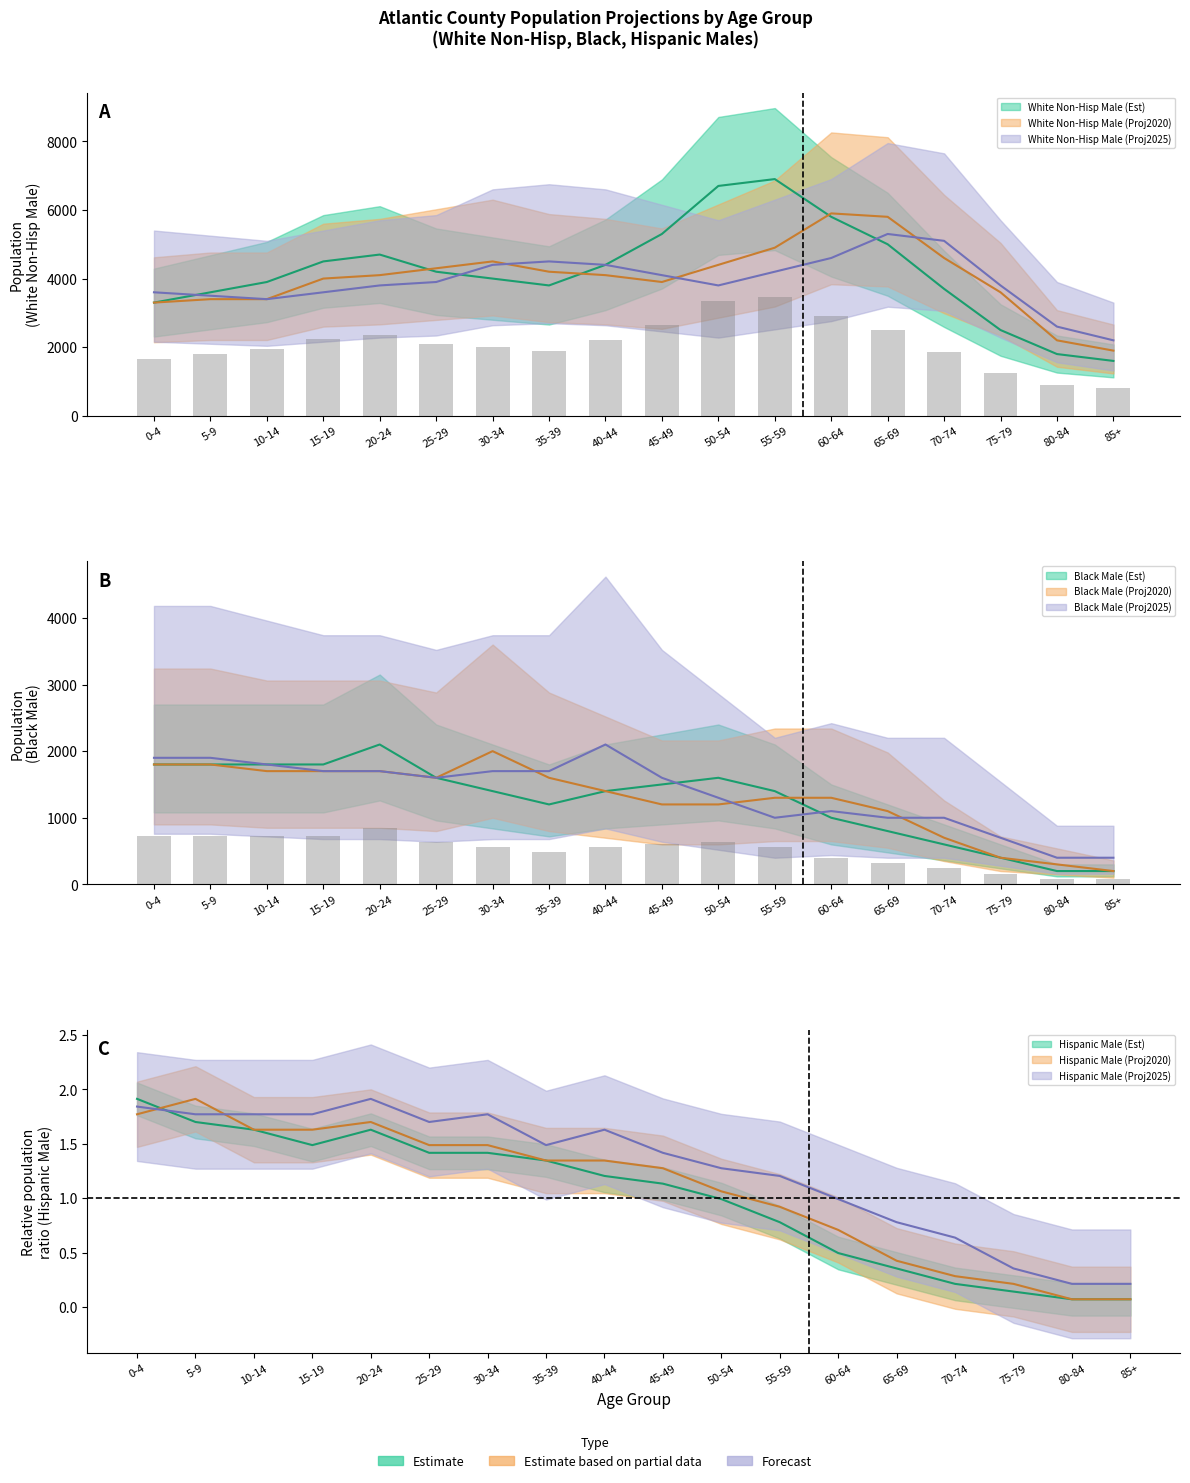

Count the number of categories in the chart.

18